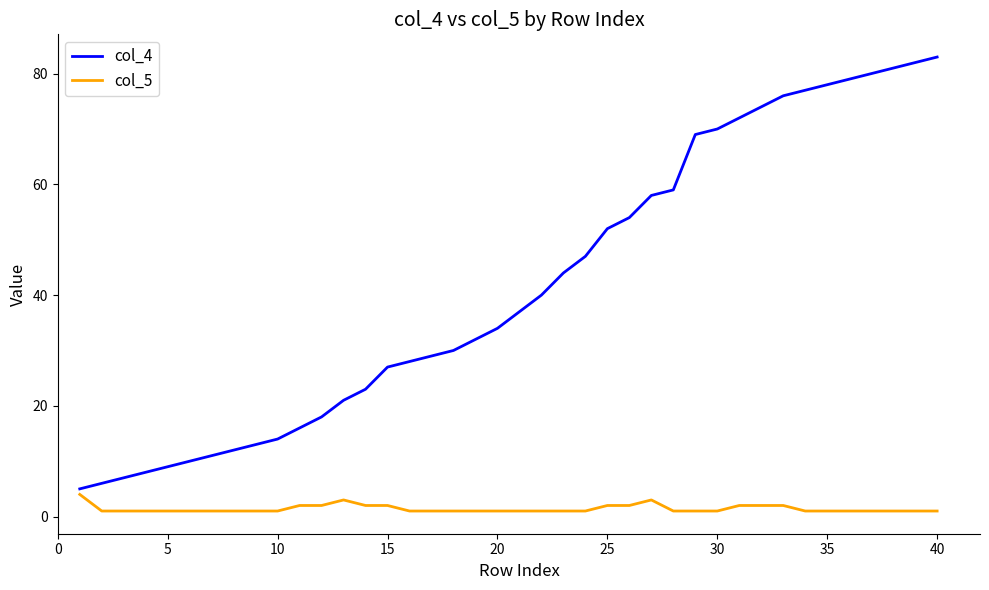

Which series has the widest spread of values?

col_4